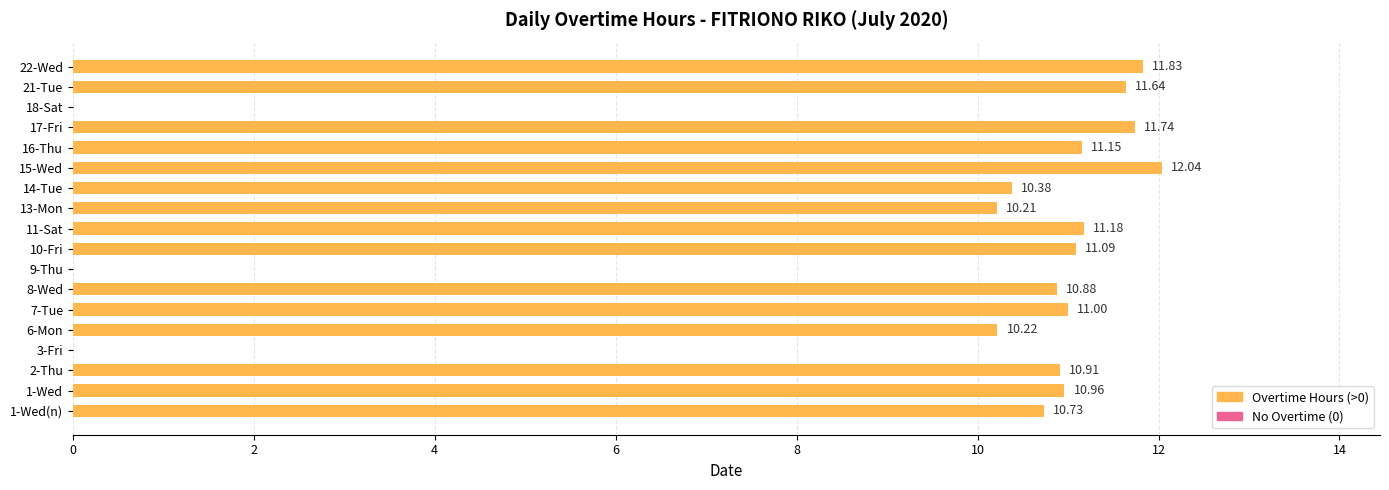

How many positive values are there?

15